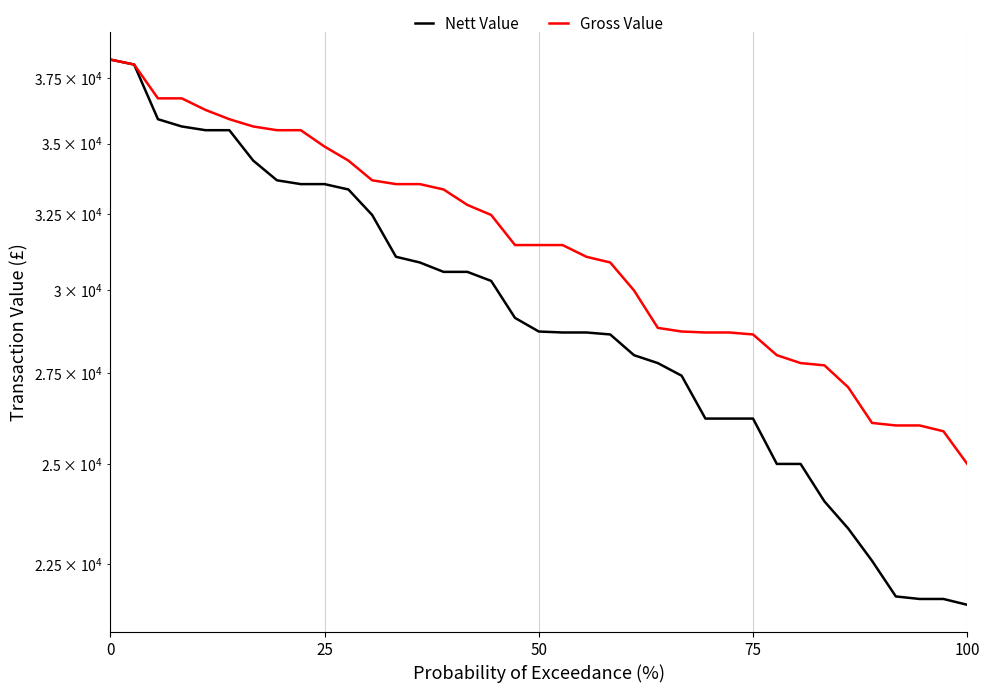

True or false: Nett Value and Gross Value intersect in this chart.

False